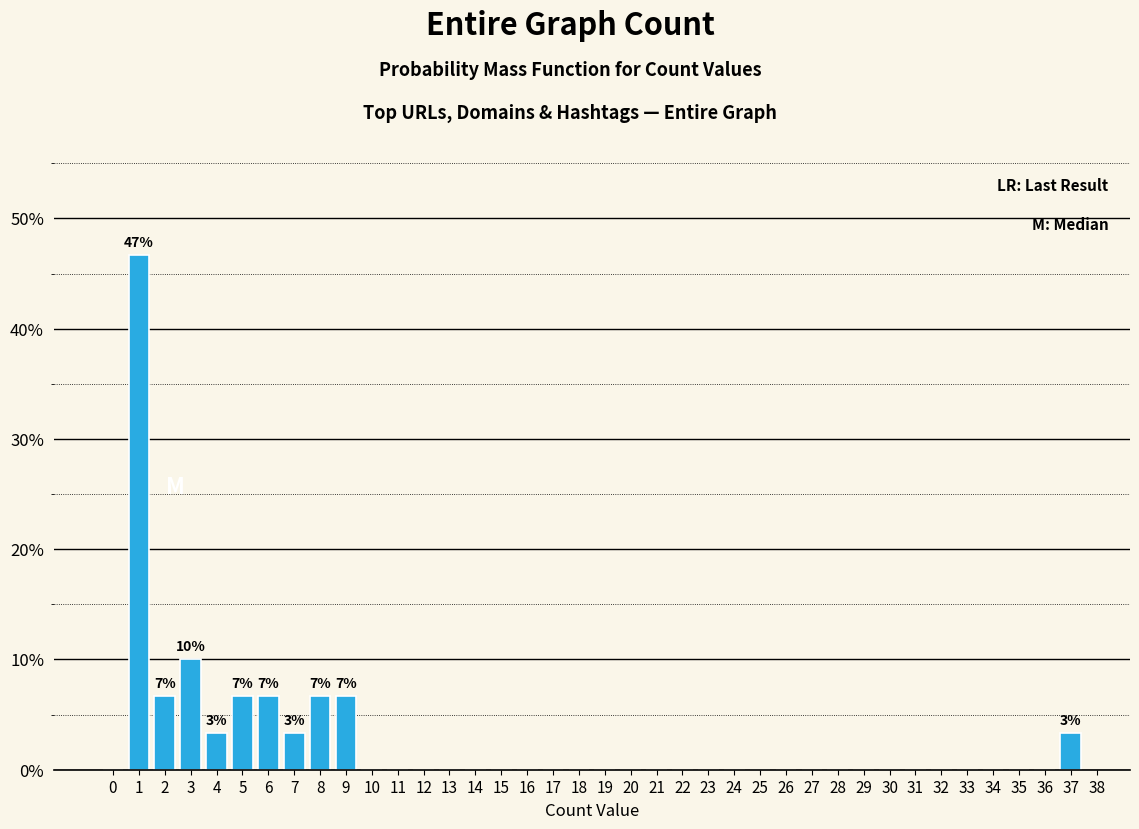

Over which range of the x-axis is the bar tallest?

0.5 to 1.5